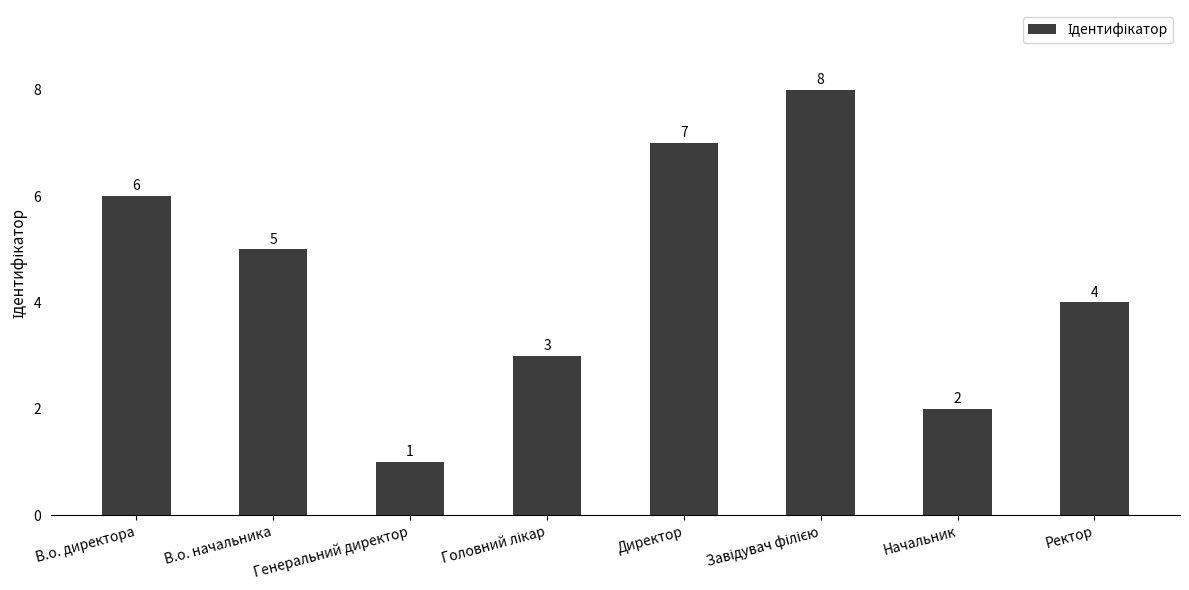

What is the ratio of the value at В.о. начальника to the value at В.о. директора?

0.8